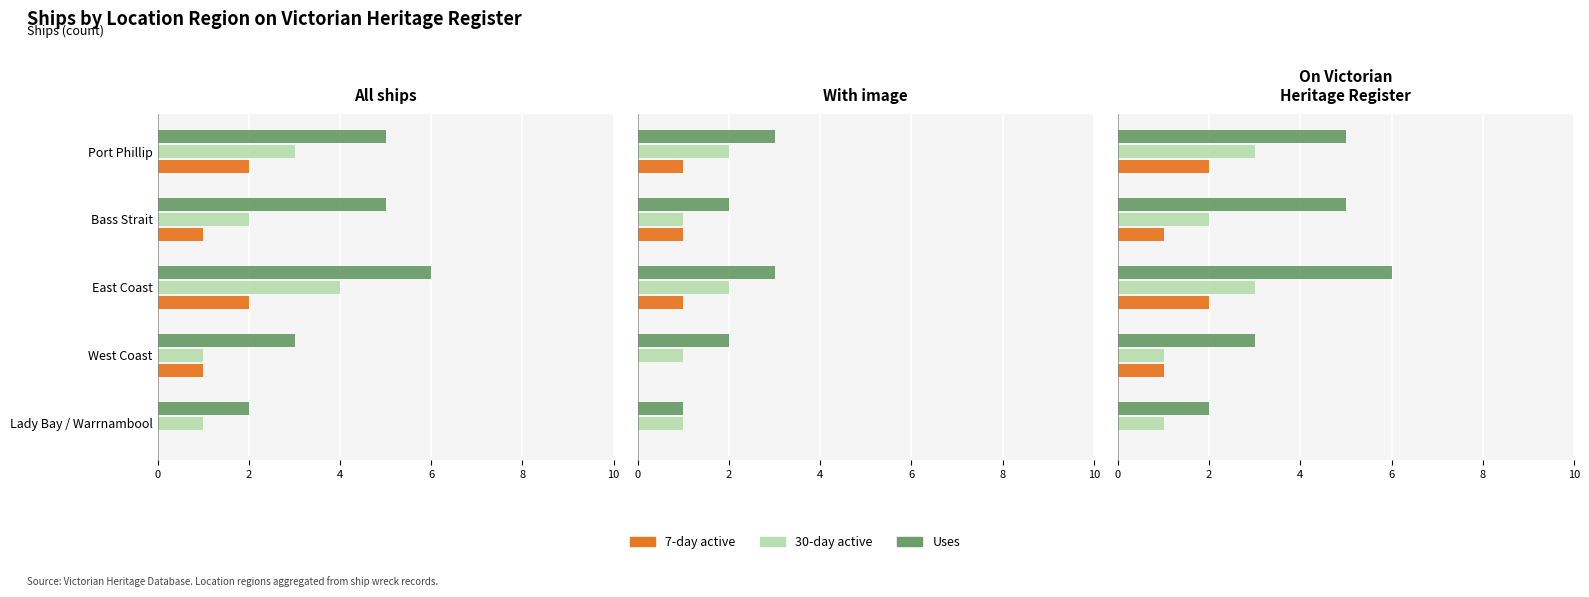

What is the difference between the second highest and minimum values in the 7-day active series?

2